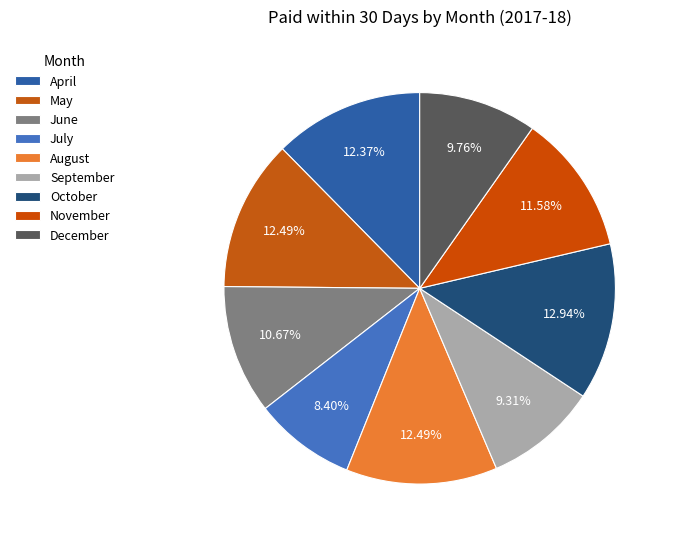

To the nearest percent, what percentage of the pie is July?

8%